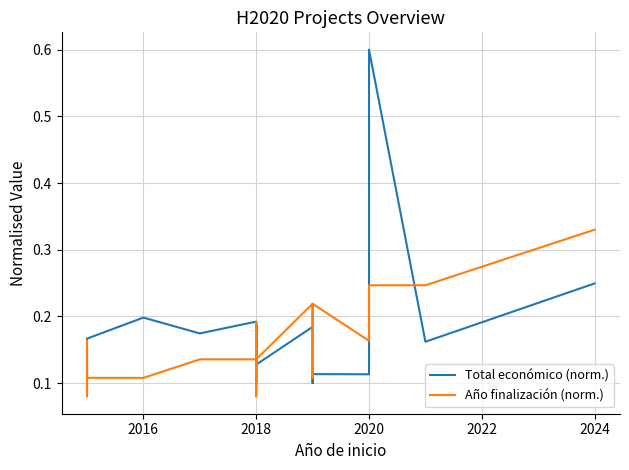

What is the value of the Total económico (norm.) point at the 15th from the left?

0.1